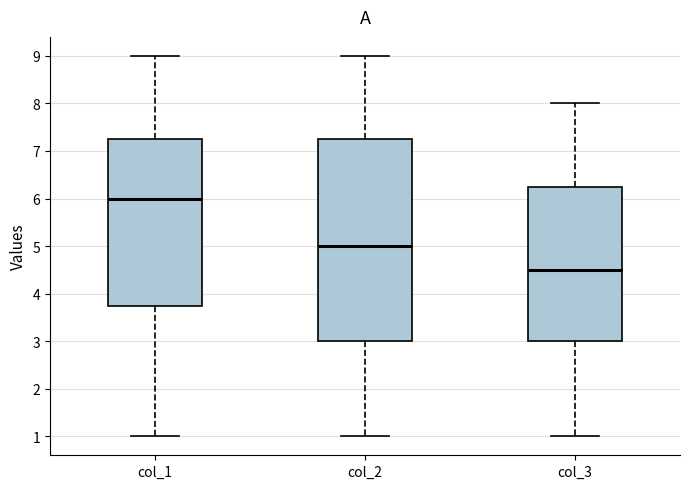

Reading left to right, transcribe this box plot: for each box, give where its median line is, the range the box spans, and where its two whiskers end, as read against the y-axis. The values are not printed on the chart, so give them approximately, as read against the axis.

col_1: median 6.0, box 3.8 to 7.3, whiskers 1.0 to 9.0
col_2: median 5.0, box 3.0 to 7.3, whiskers 1.0 to 9.0
col_3: median 4.5, box 3.0 to 6.3, whiskers 1.0 to 8.0